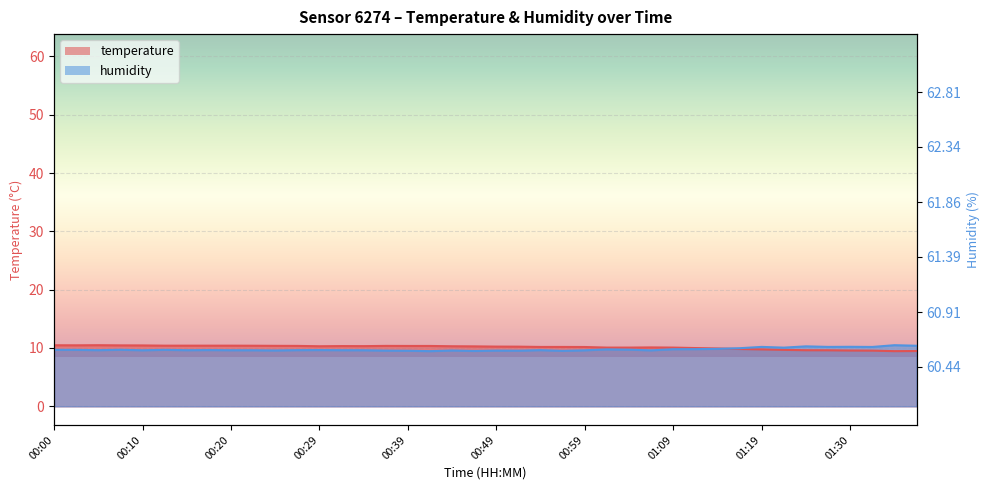

What are all the series names shown in the legend?

temperature, humidity